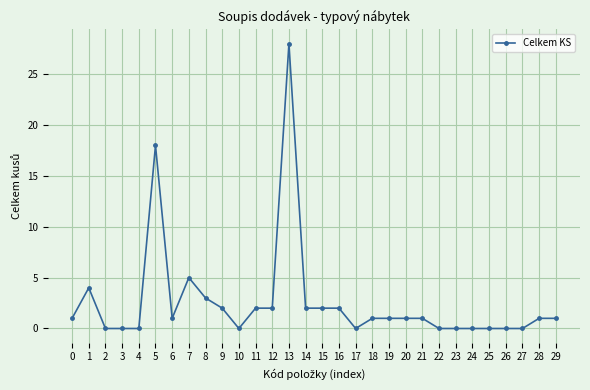

What is the value of the 2nd point from the left?

4